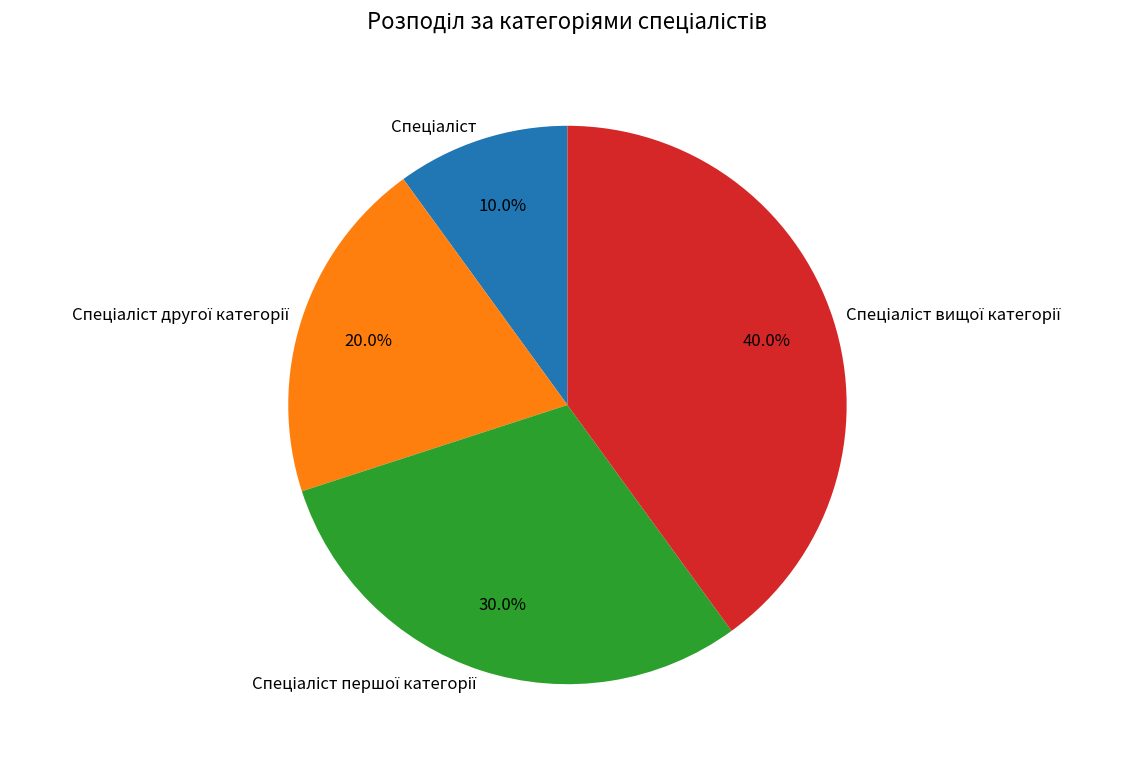

Does any single category account for the majority?

No